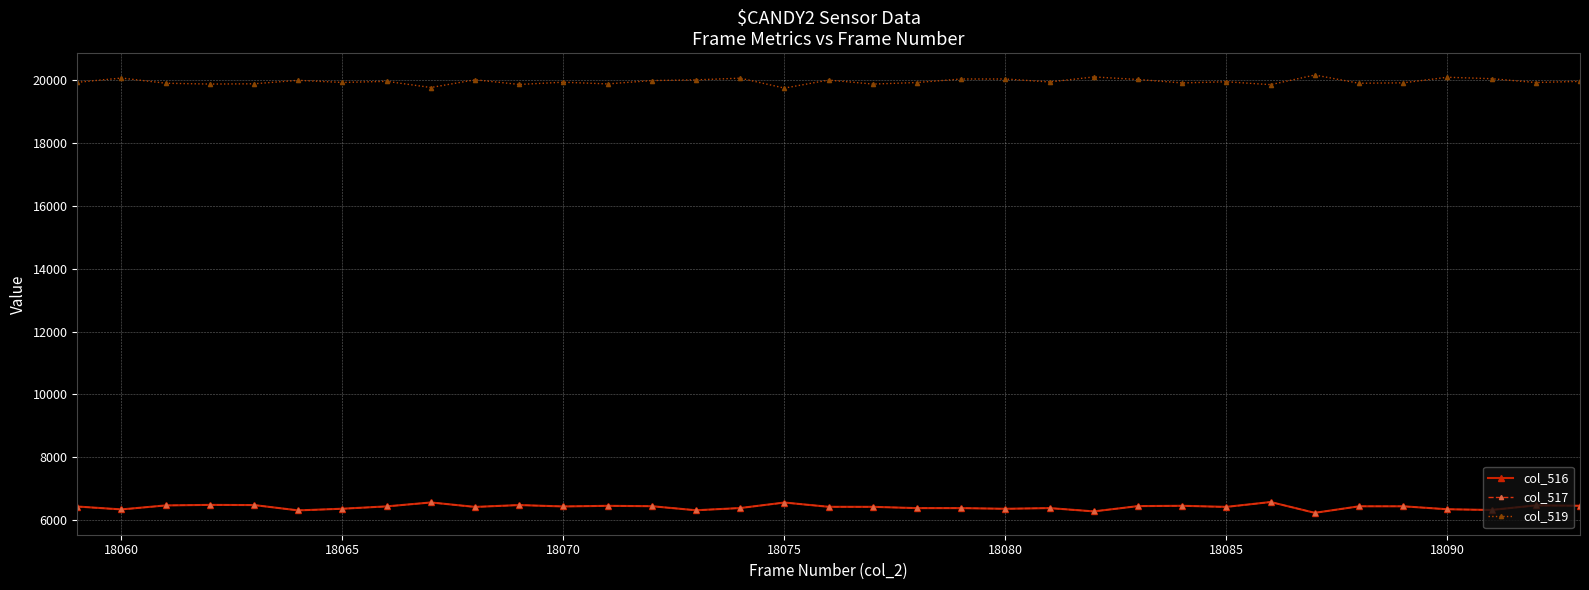

True or false: col_519 and col_517 intersect in this chart.

False